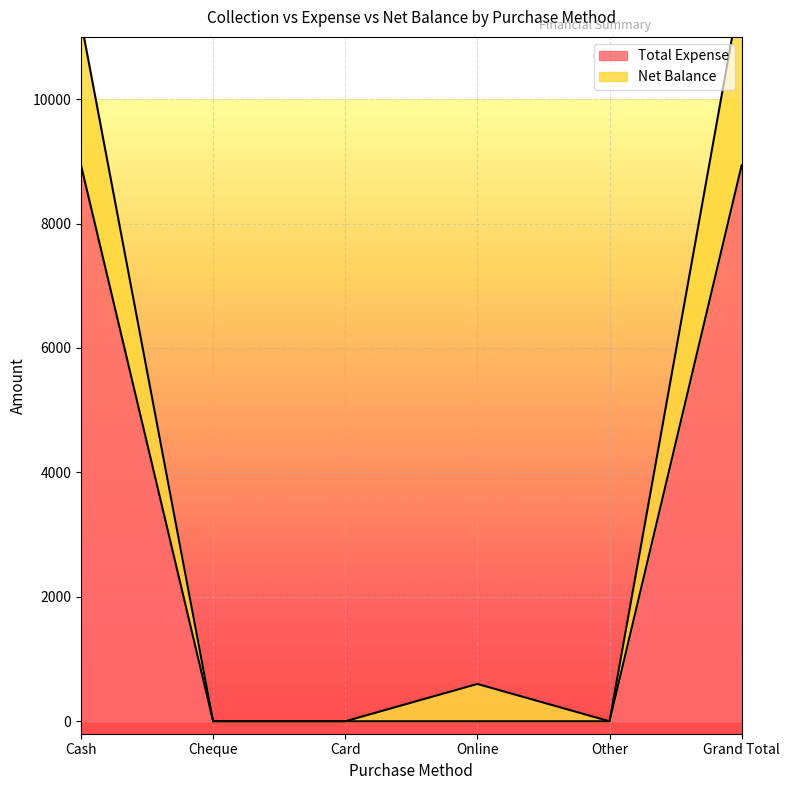

How many data points in Net Balance are less than 600?

3